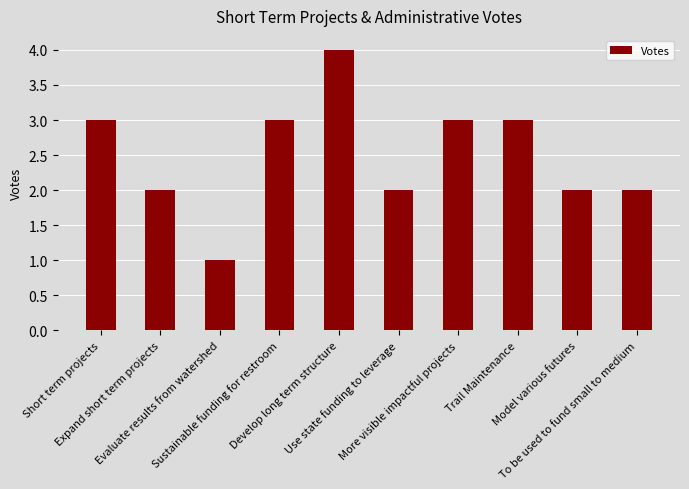

What is the maximum value shown in the chart?

4